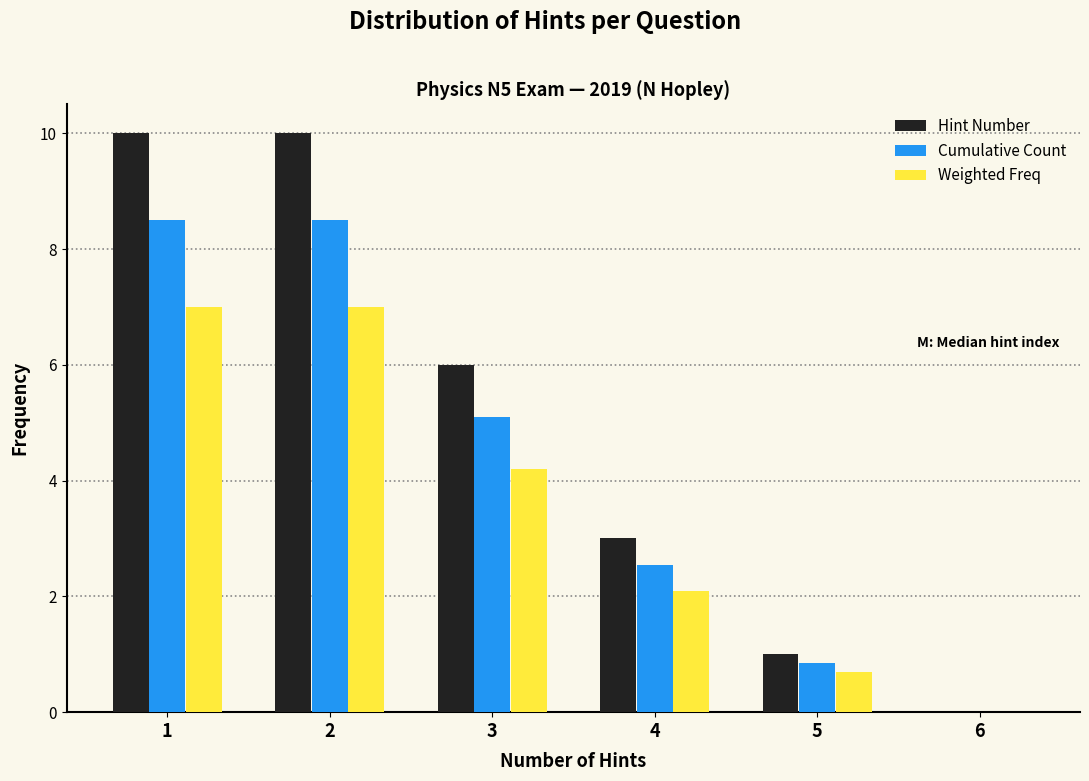

What is the sum of the Hint Number values at 6 and 5?

1.0